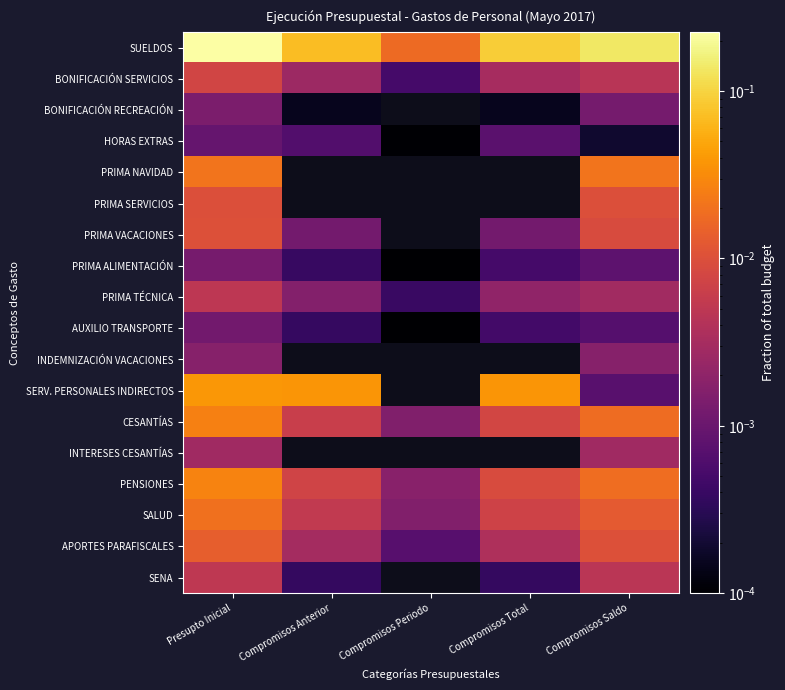

Reading left to right, extract all data points from this chart.

SUELDOS: Presupto Inicial=0.2	Compromisos Anterior=0.1	Compromisos Periodo=0.0	Compromisos Total=0.1	Compromisos Saldo=0.1
BONIFICACIÓN SERVICIOS: Presupto Inicial=0.0	Compromisos Anterior=0.0	Compromisos Periodo=0.0	Compromisos Total=0.0	Compromisos Saldo=0.0
BONIFICACIÓN RECREACIÓN: Presupto Inicial=0.0	Compromisos Anterior=0.0	Compromisos Periodo=0.0	Compromisos Total=0.0	Compromisos Saldo=0.0
HORAS EXTRAS: Presupto Inicial=0.0	Compromisos Anterior=0.0	Compromisos Periodo=0.0	Compromisos Total=0.0	Compromisos Saldo=0.0
PRIMA NAVIDAD: Presupto Inicial=0.0	Compromisos Anterior=0.0	Compromisos Periodo=0.0	Compromisos Total=0.0	Compromisos Saldo=0.0
PRIMA SERVICIOS: Presupto Inicial=0.0	Compromisos Anterior=0.0	Compromisos Periodo=0.0	Compromisos Total=0.0	Compromisos Saldo=0.0
PRIMA VACACIONES: Presupto Inicial=0.0	Compromisos Anterior=0.0	Compromisos Periodo=0.0	Compromisos Total=0.0	Compromisos Saldo=0.0
PRIMA ALIMENTACIÓN: Presupto Inicial=0.0	Compromisos Anterior=0.0	Compromisos Periodo=0.0	Compromisos Total=0.0	Compromisos Saldo=0.0
PRIMA TÉCNICA: Presupto Inicial=0.0	Compromisos Anterior=0.0	Compromisos Periodo=0.0	Compromisos Total=0.0	Compromisos Saldo=0.0
AUXILIO TRANSPORTE: Presupto Inicial=0.0	Compromisos Anterior=0.0	Compromisos Periodo=0.0	Compromisos Total=0.0	Compromisos Saldo=0.0
INDEMNIZACIÓN VACACIONES: Presupto Inicial=0.0	Compromisos Anterior=0.0	Compromisos Periodo=0.0	Compromisos Total=0.0	Compromisos Saldo=0.0
SERV. PERSONALES INDIRECTOS: Presupto Inicial=0.0	Compromisos Anterior=0.0	Compromisos Periodo=0.0	Compromisos Total=0.0	Compromisos Saldo=0.0
CESANTÍAS: Presupto Inicial=0.0	Compromisos Anterior=0.0	Compromisos Periodo=0.0	Compromisos Total=0.0	Compromisos Saldo=0.0
INTERESES CESANTÍAS: Presupto Inicial=0.0	Compromisos Anterior=0.0	Compromisos Periodo=0.0	Compromisos Total=0.0	Compromisos Saldo=0.0
PENSIONES: Presupto Inicial=0.0	Compromisos Anterior=0.0	Compromisos Periodo=0.0	Compromisos Total=0.0	Compromisos Saldo=0.0
SALUD: Presupto Inicial=0.0	Compromisos Anterior=0.0	Compromisos Periodo=0.0	Compromisos Total=0.0	Compromisos Saldo=0.0
APORTES PARAFISCALES: Presupto Inicial=0.0	Compromisos Anterior=0.0	Compromisos Periodo=0.0	Compromisos Total=0.0	Compromisos Saldo=0.0
SENA: Presupto Inicial=0.0	Compromisos Anterior=0.0	Compromisos Periodo=0.0	Compromisos Total=0.0	Compromisos Saldo=0.0